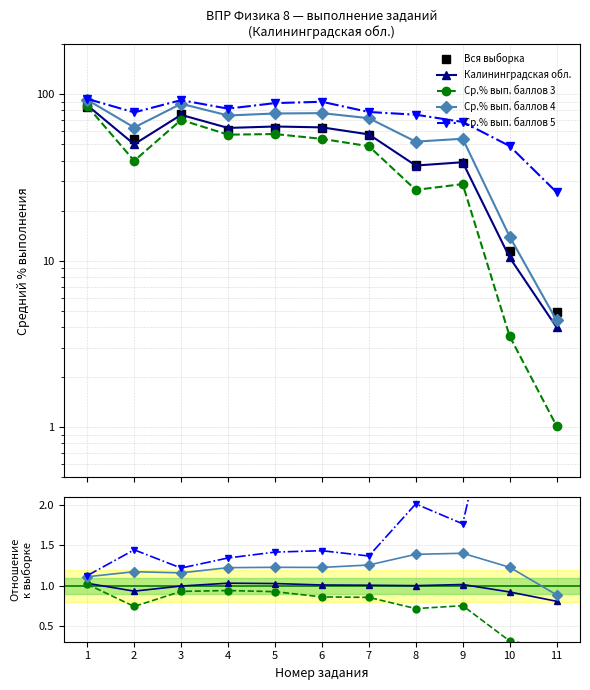

True or false: Ср.% вып. баллов 3 and Ср.% вып. баллов 5 intersect in this chart.

False